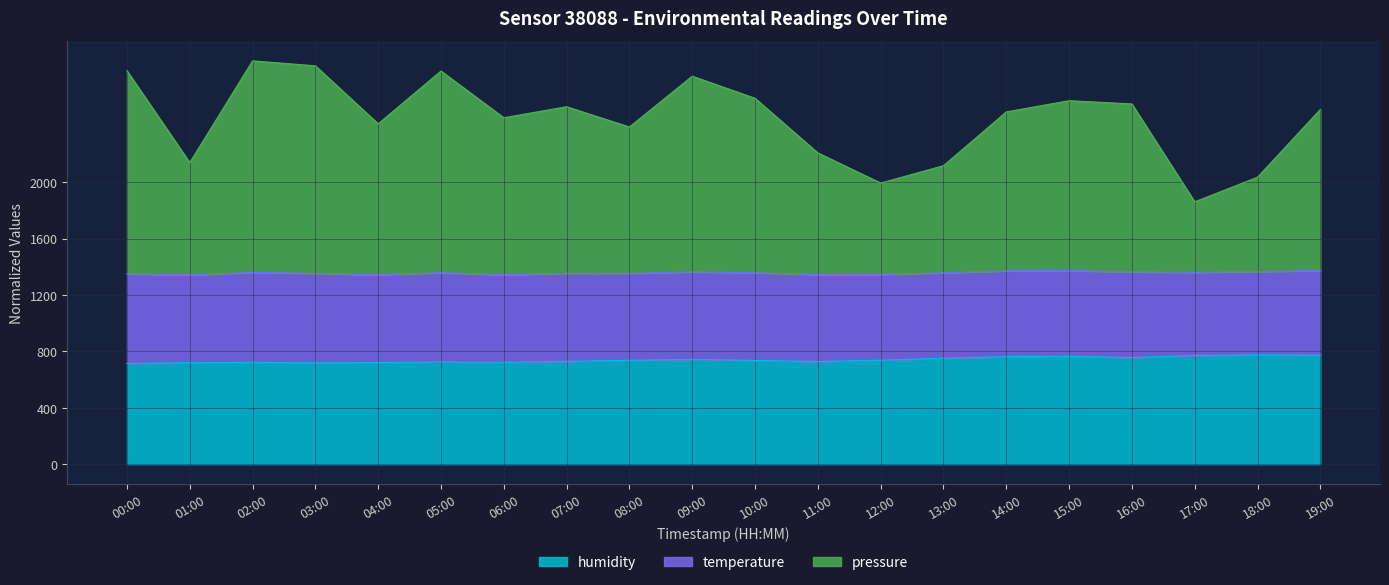

The value of humidity at 18:00 is 290.0. True or false?

False